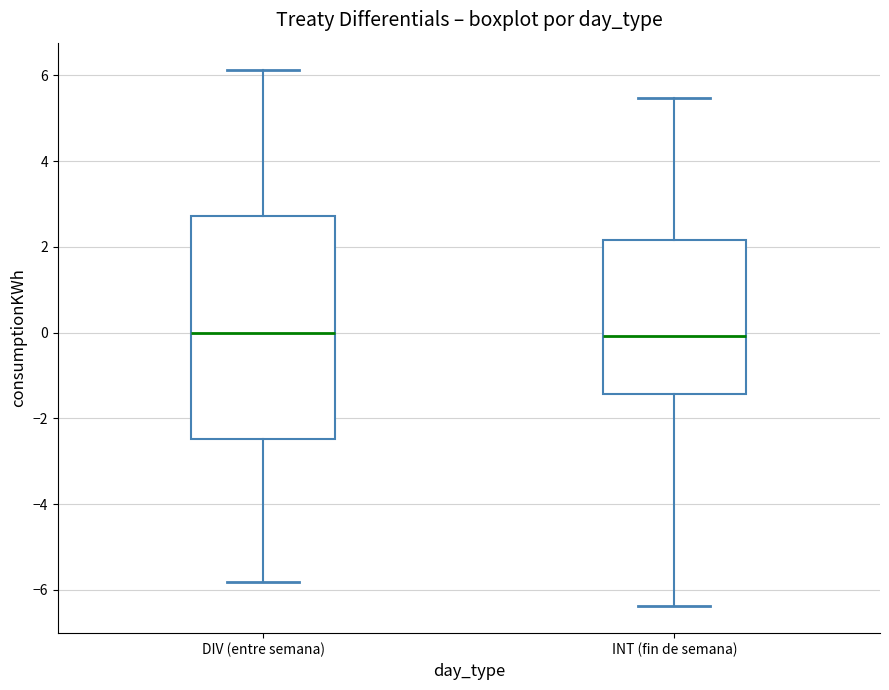

Reading left to right, transcribe this box plot: for each box, give where its median line is, the range the box spans, and where its two whiskers end, as read against the y-axis. The values are not printed on the chart, so give them approximately, as read against the axis.

DIV (entre semana): median 0.0, box -2.4 to 2.8, whiskers -5.8 to 6.2
INT (fin de semana): median 0.0, box -1.4 to 2.2, whiskers -6.4 to 5.4